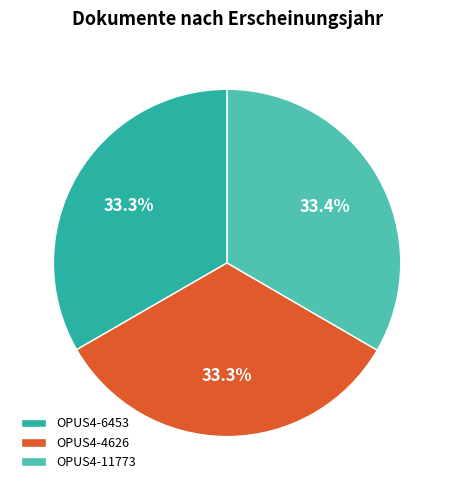

Is it true that OPUS4-6453 is 19% of the pie?

False